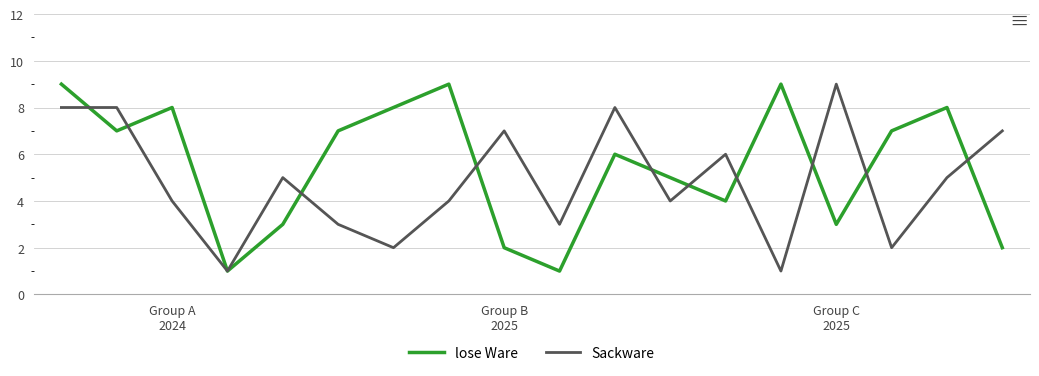

Rank the series by their average value, from lowest to highest.

Sackware, lose Ware